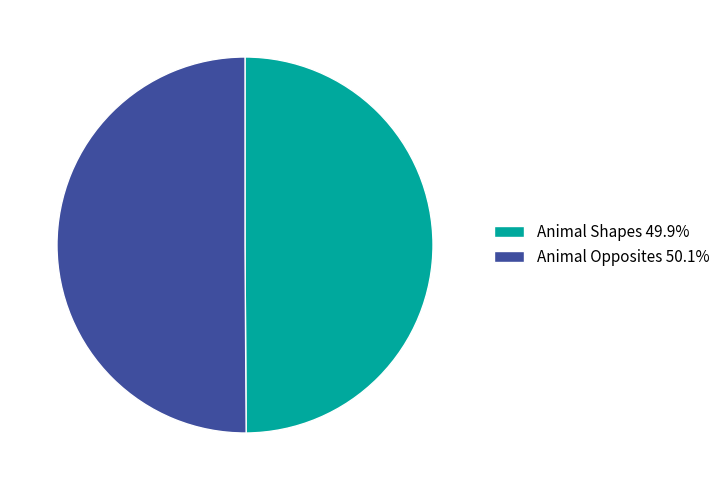

Do Animal Opposites 50.1% and Animal Shapes 49.9% together represent more than half of the pie?

Yes